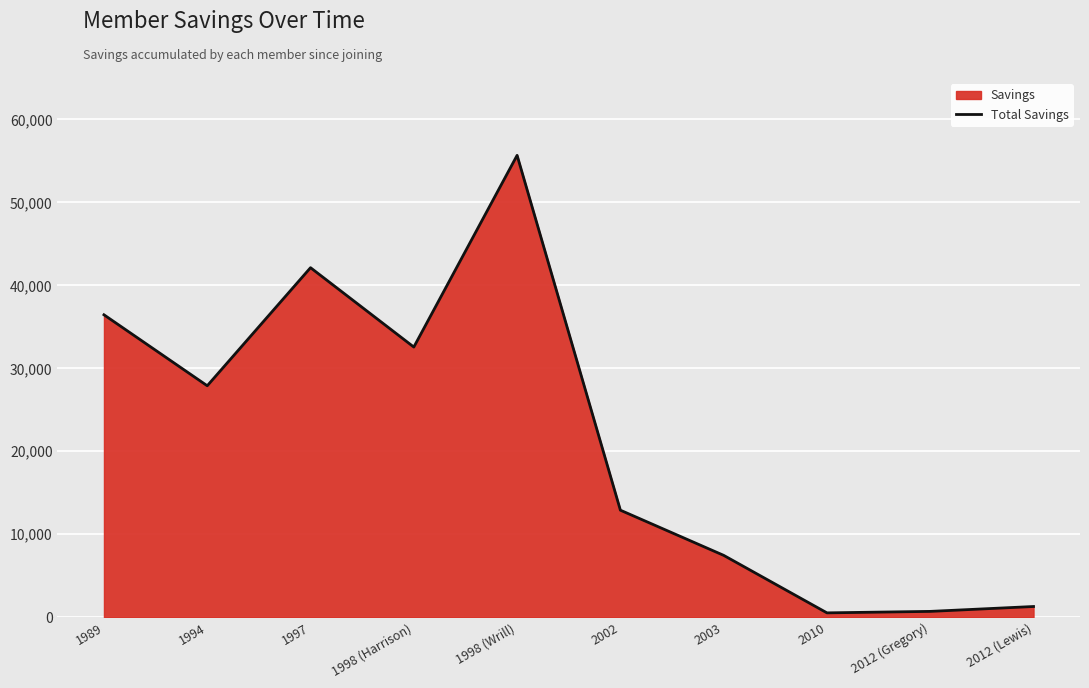

What is the change in value from 1989 to 1998 (Wrill)?

+19222.2